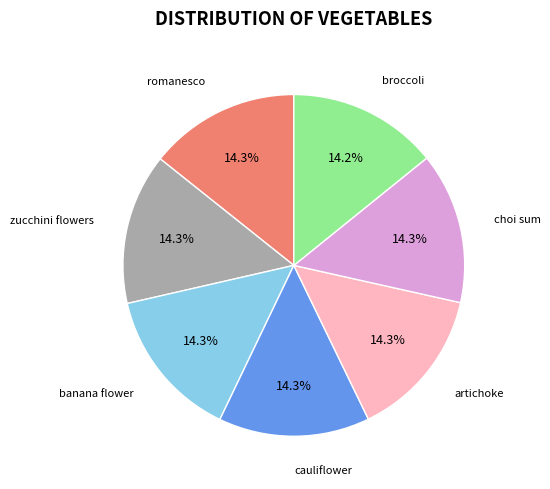

Is it true that cauliflower is 14% of the pie?

True